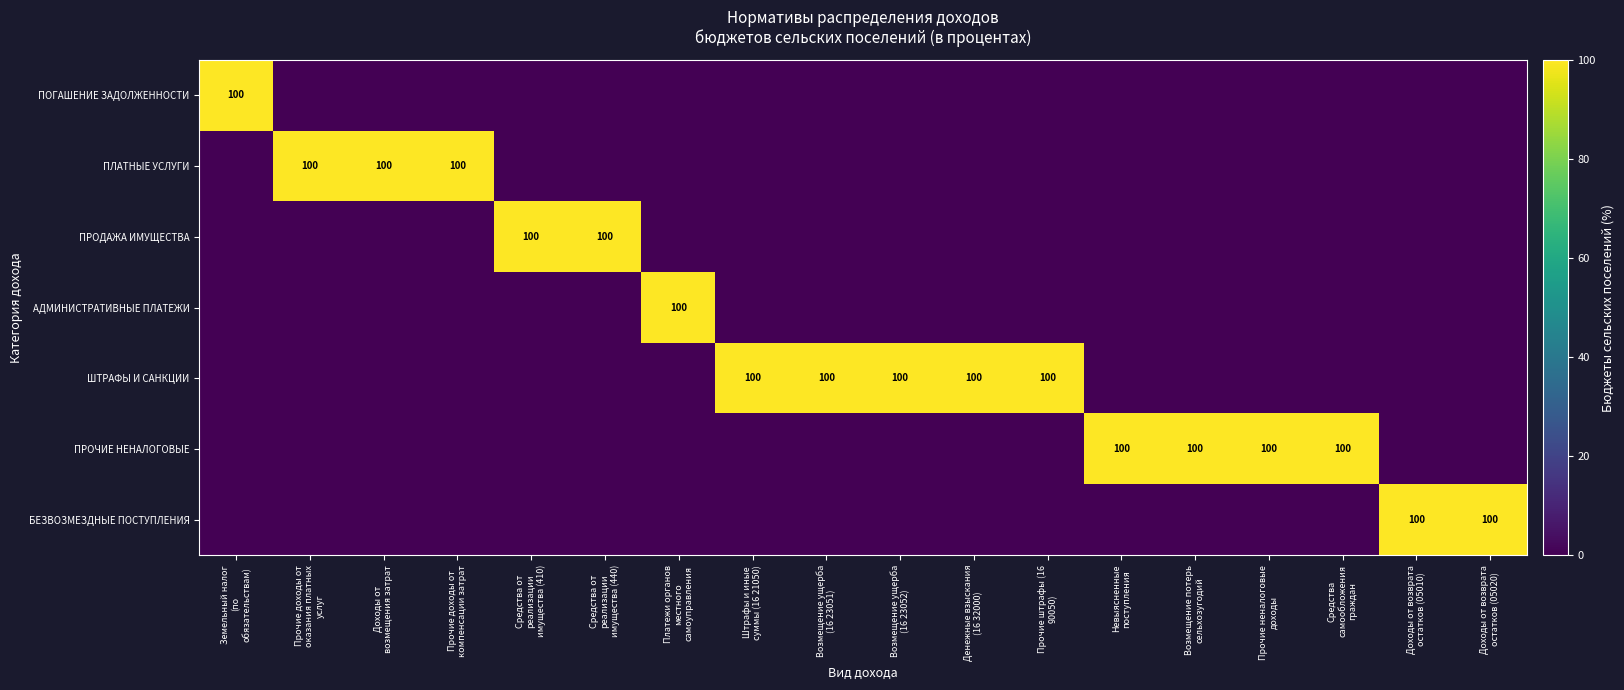

At which category is the sum across all series the highest?

Земельный налог
(по
обязательствам)